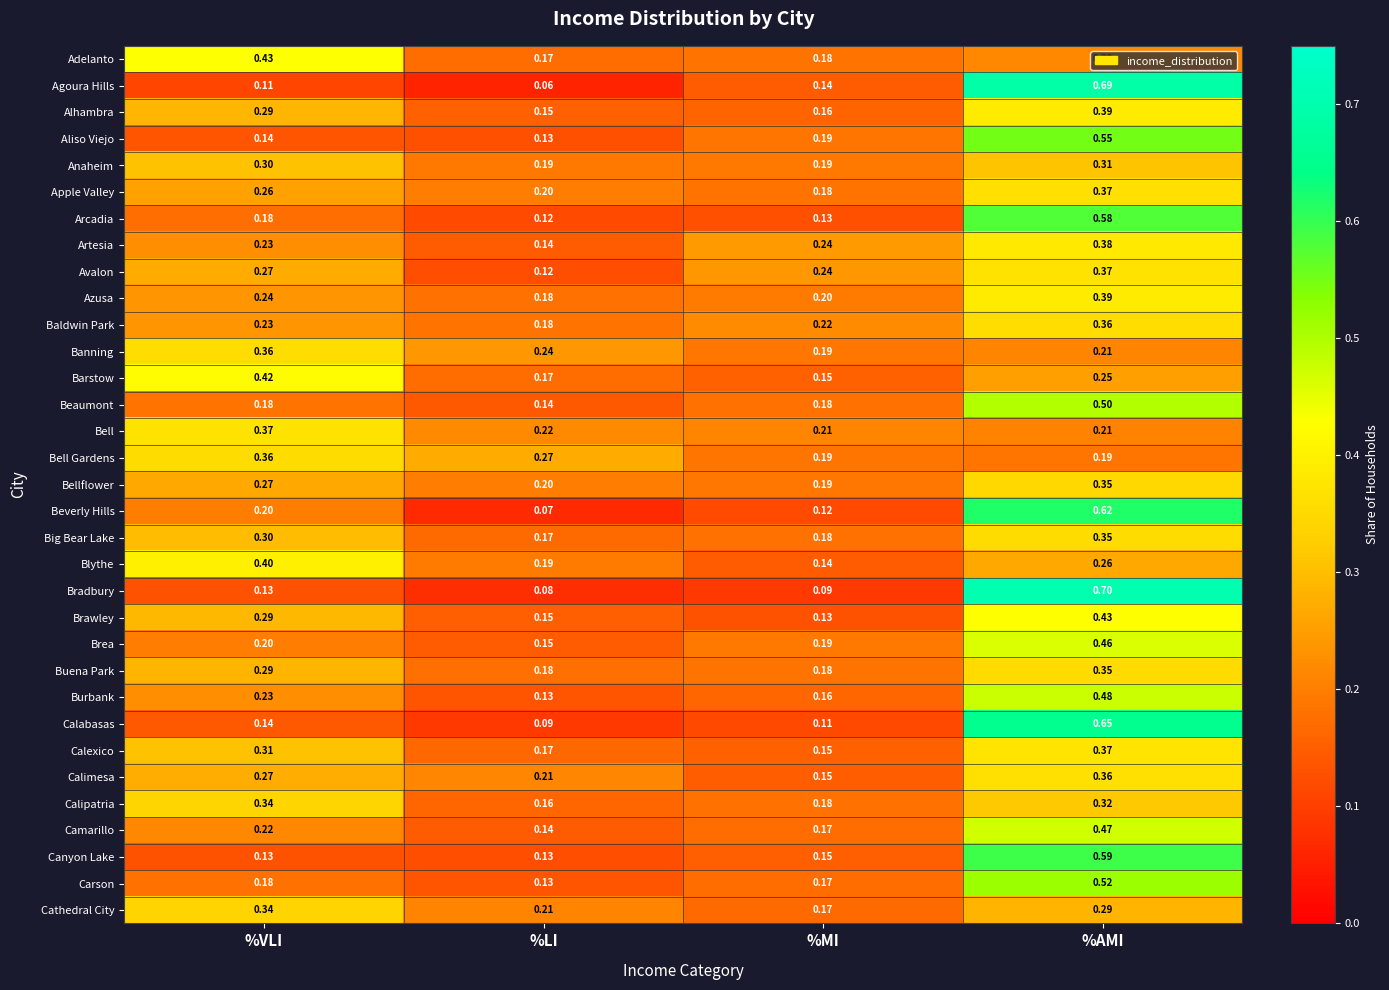

At which category is the sum across all series the highest?

%AMI